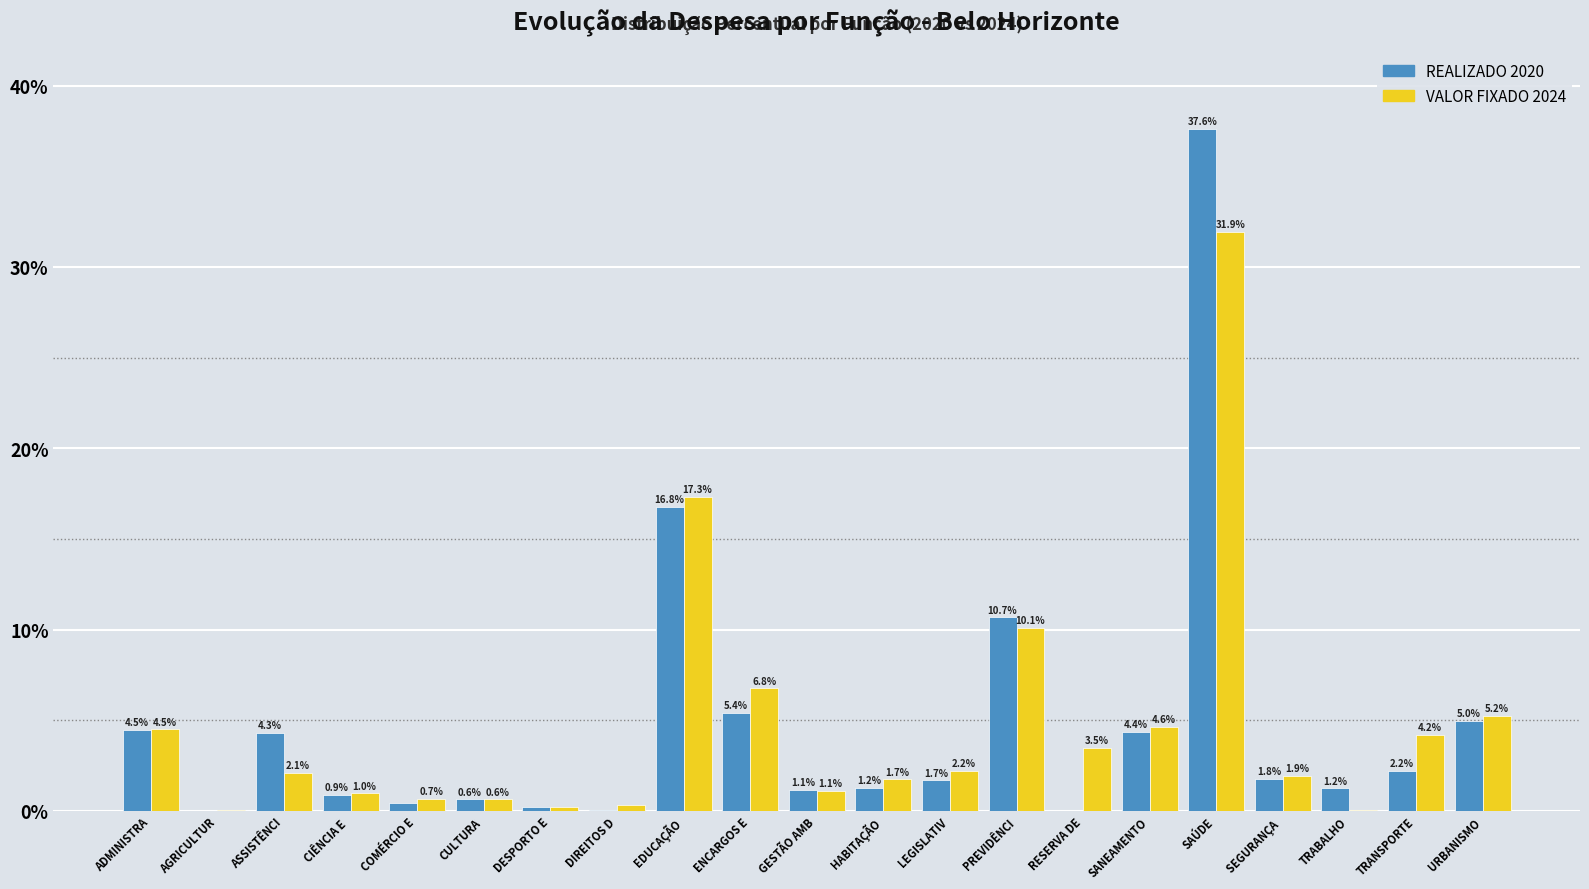

At which label does REALIZADO 2020 first exceed 1?

ADMINISTRA